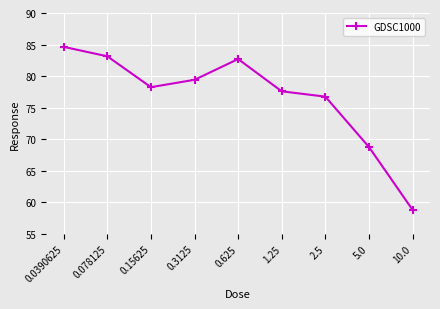

What is the maximum value shown in the chart?

84.6